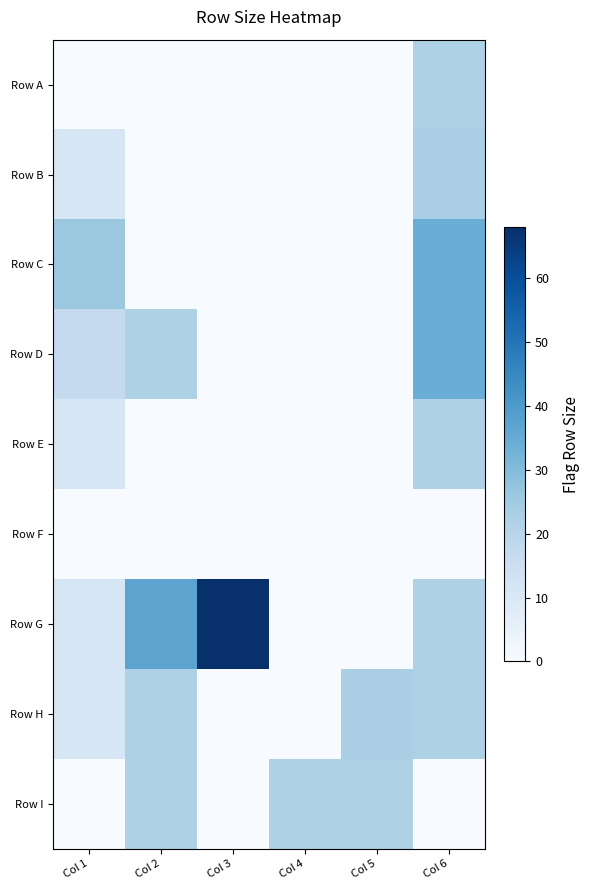

Between Col 6 and Col 5, which is larger?

Col 6